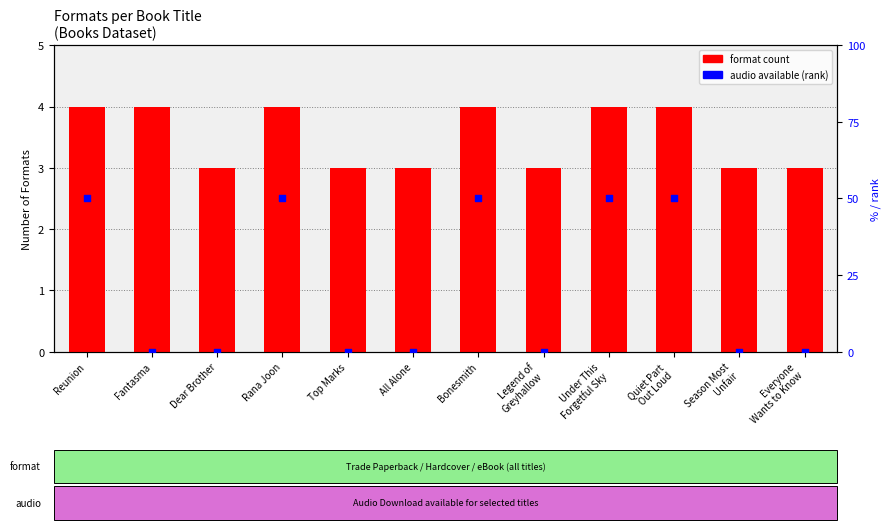

Which series reaches the maximum Y coordinate?

audio available (rank)